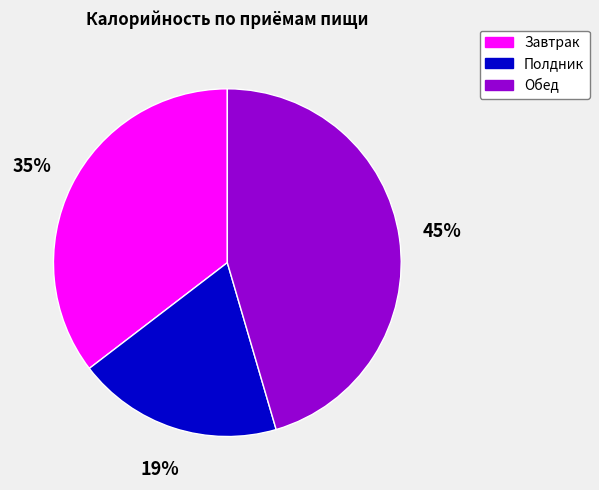

To the nearest percent, what is the average slice percentage?

33%